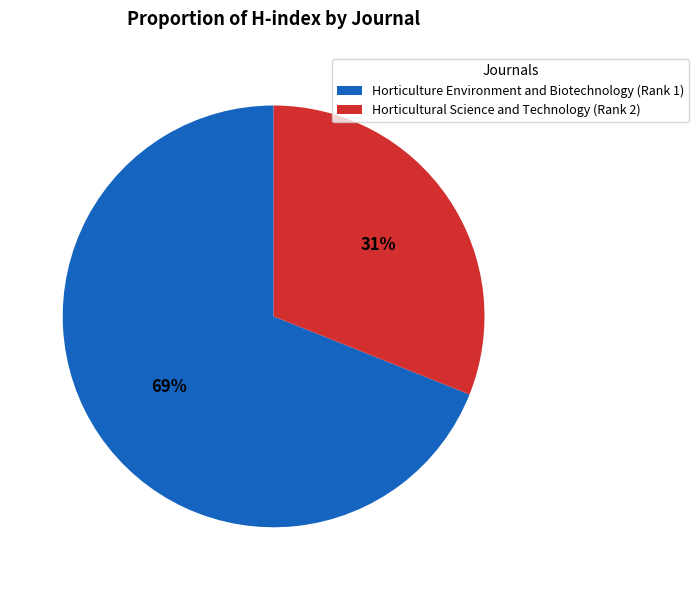

What percentage is the Horticulture Environment and Biotechnology (Rank 1) slice, to the nearest percent?

69%